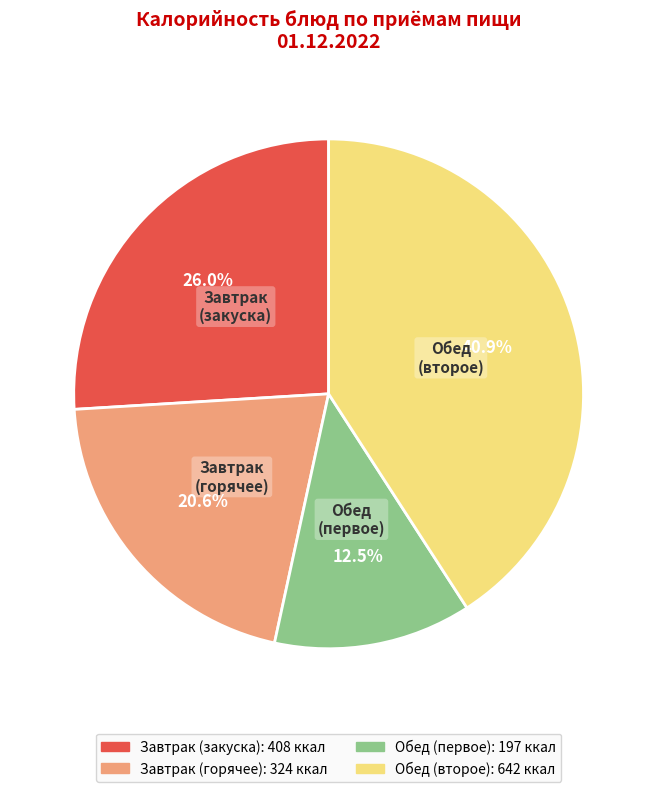

Is there a majority slice in this chart?

No